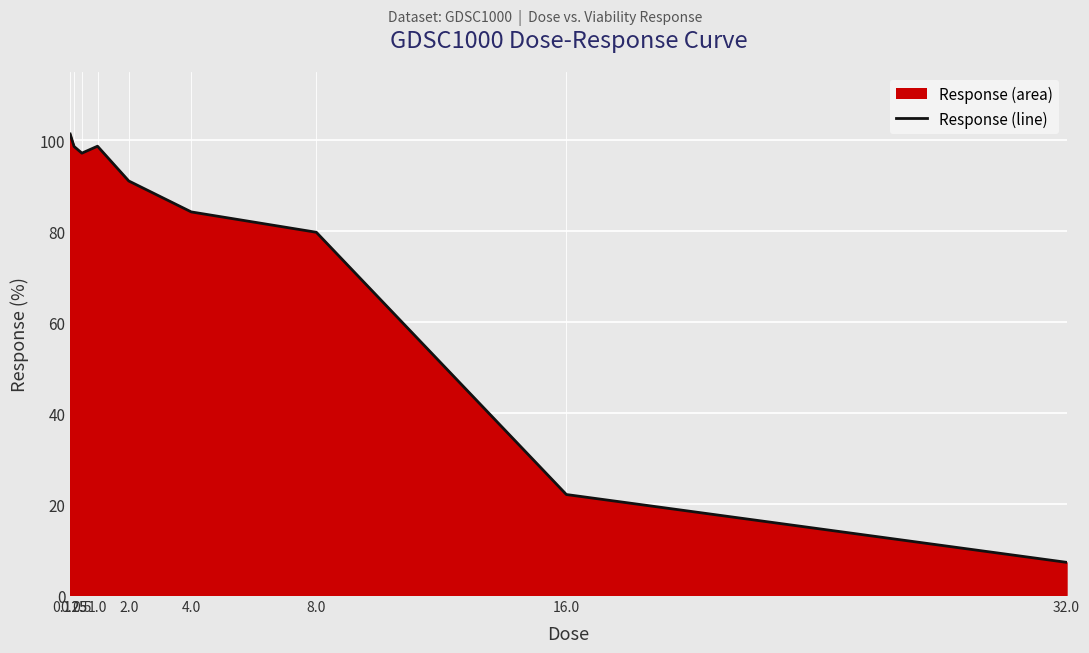

Which category has the highest value across all series?

0.125